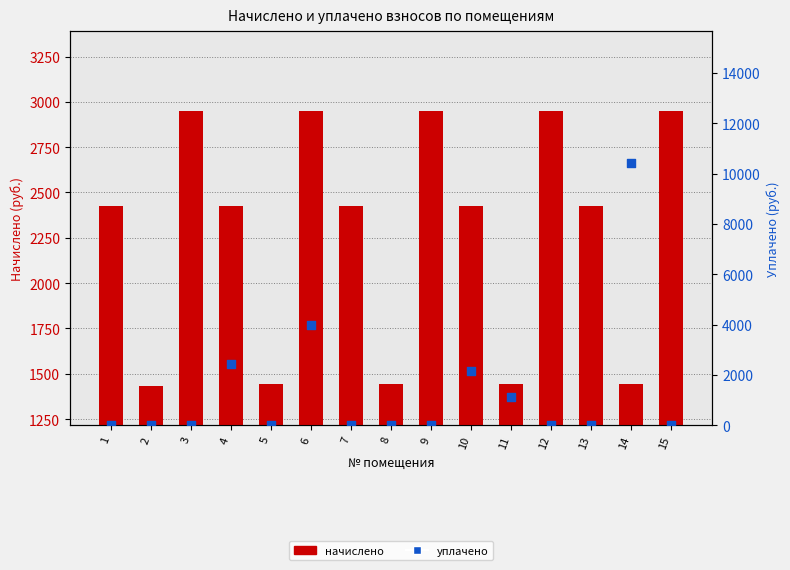

Which series reaches the maximum Y coordinate?

уплачено